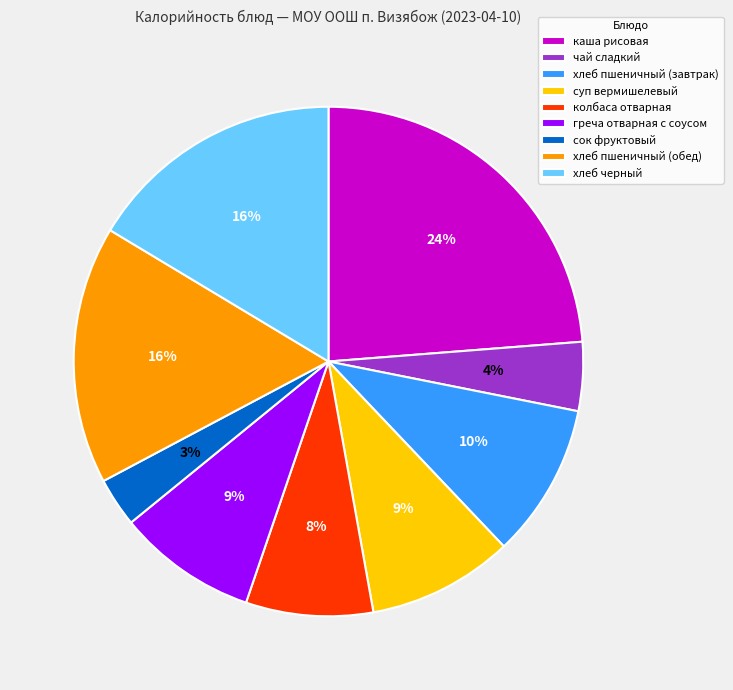

To the nearest percent, what portion does хлеб пшеничный (завтрак) represent?

10%